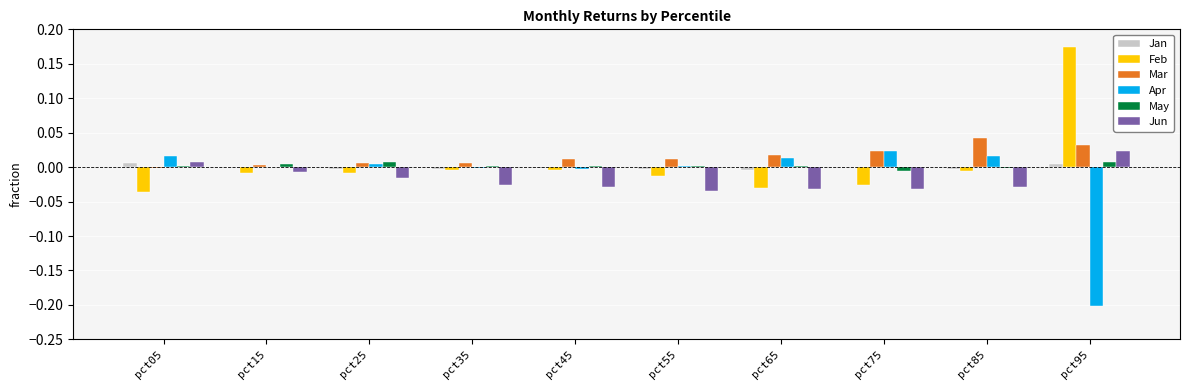

Is the value of Feb at pct75 greater than the value of Apr at pct25?

No